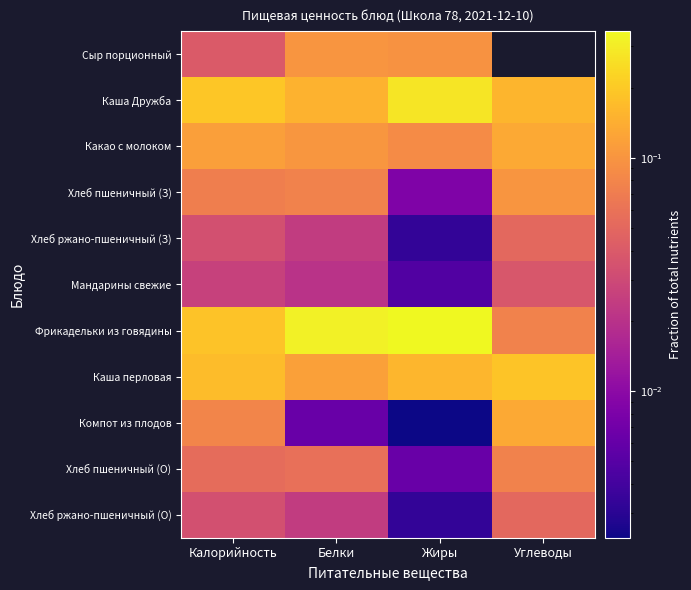

Rank the categories by Фрикадельки из говядины value from highest to lowest.

Жиры, Белки, Калорийность, Углеводы